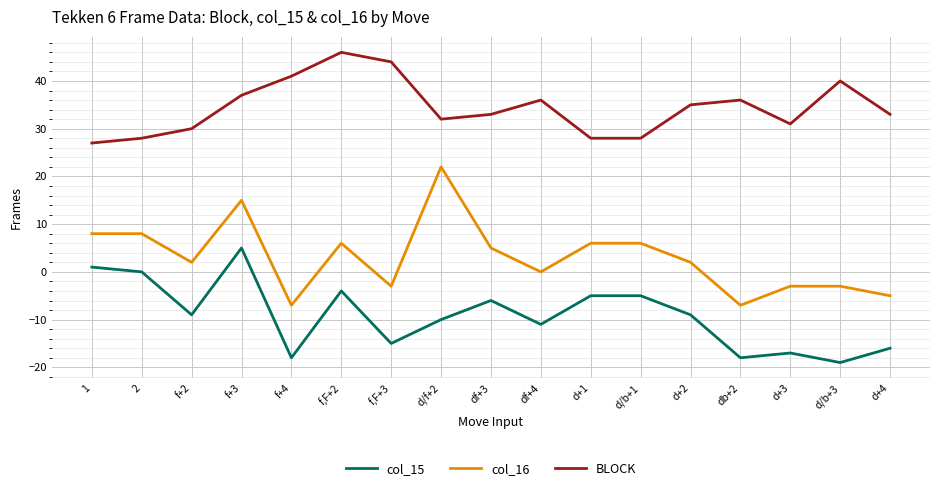

Does the chart display data point markers on the line(s)?

No